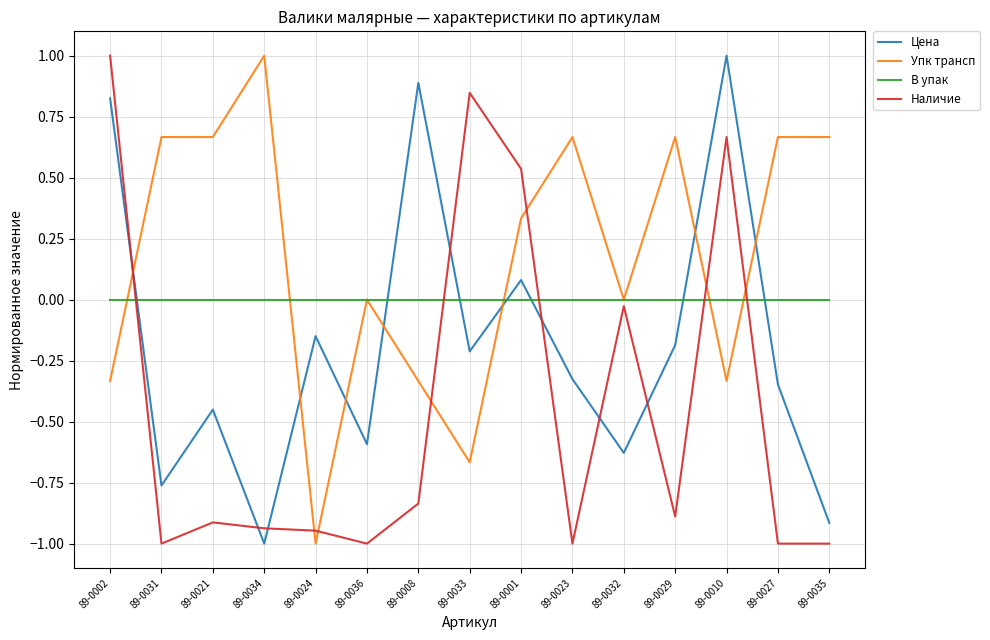

What are all the series names shown in the legend?

Цена, Упк трансп, В упак, Наличие